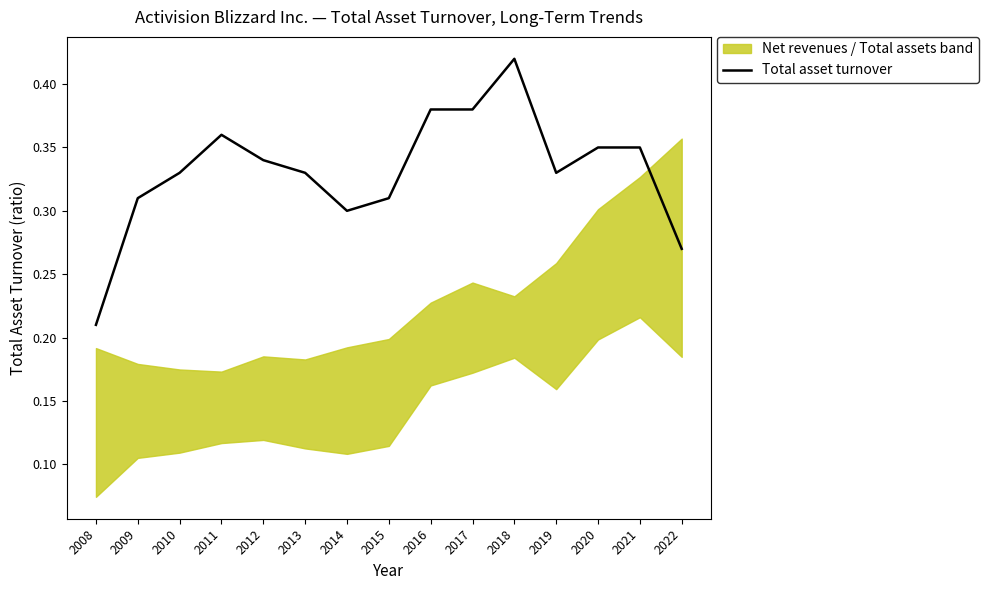

What is the maximum value shown in the chart?

0.4